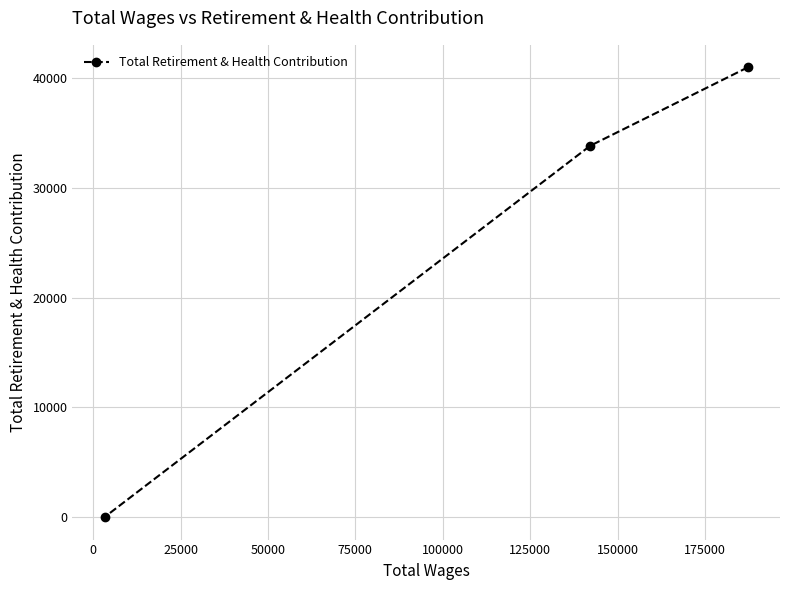

Reading left to right, list all the values displayed in this chart.

0	33842	40991